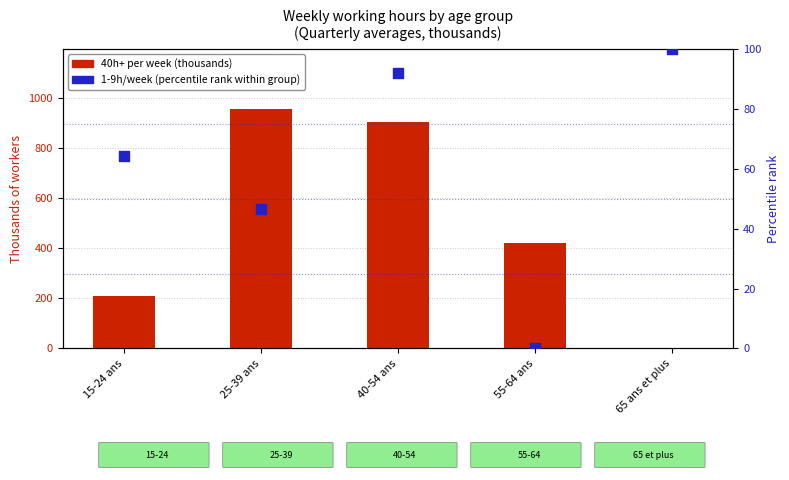

Which series reaches the maximum Y coordinate?

40h+ per week (thousands)